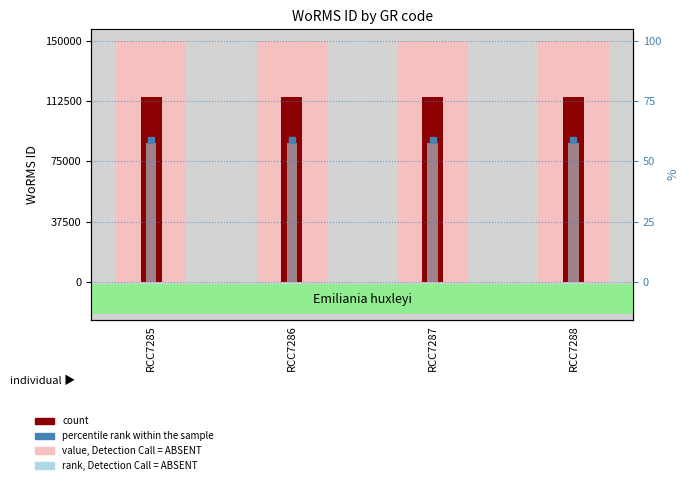

Reading left to right, list all the values displayed in this chart.

value, Detection Call = ABSENT: RCC7285=150000	RCC7286=150000	RCC7287=150000	RCC7288=150000
count: RCC7285=115104	RCC7286=115104	RCC7287=115104	RCC7288=115104
rank, Detection Call = ABSENT: RCC7285=86328	RCC7286=86328	RCC7287=86328	RCC7288=86328